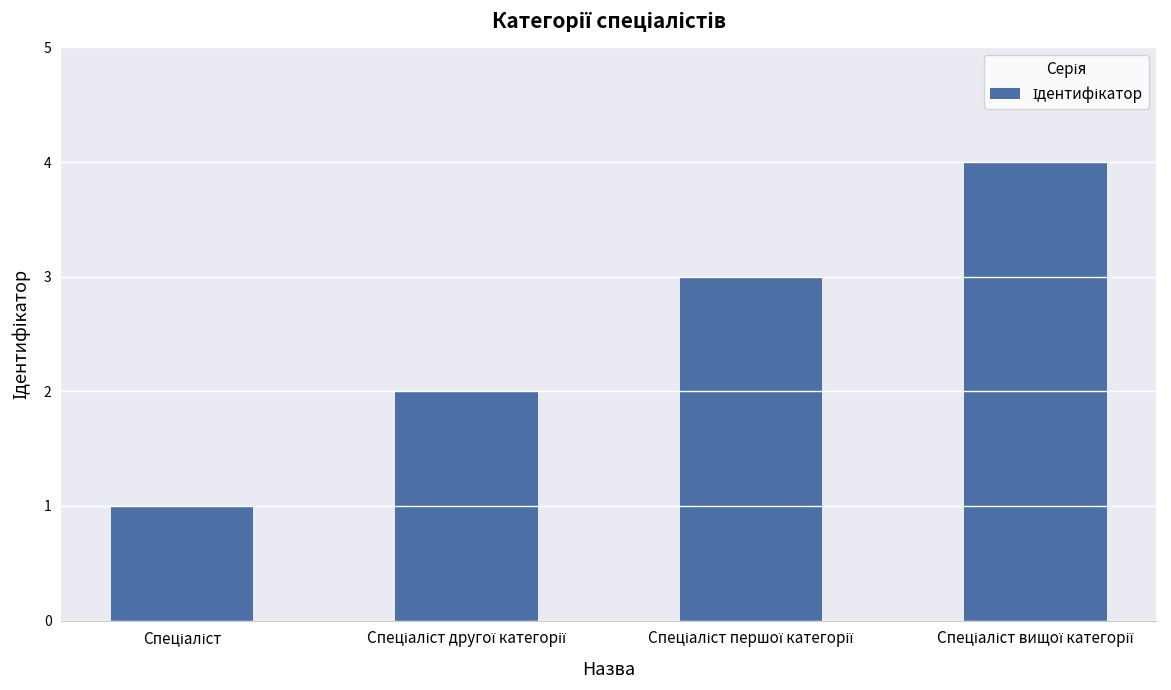

What is the greatest value displayed?

4